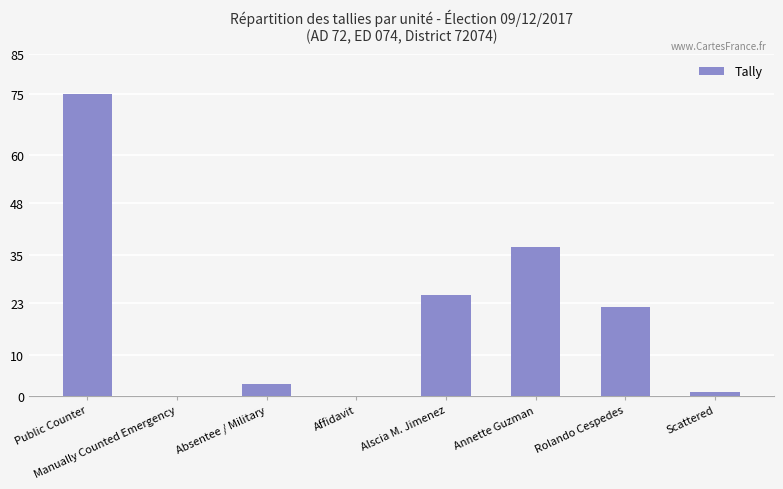

Where does the data first go above 22?

Public Counter